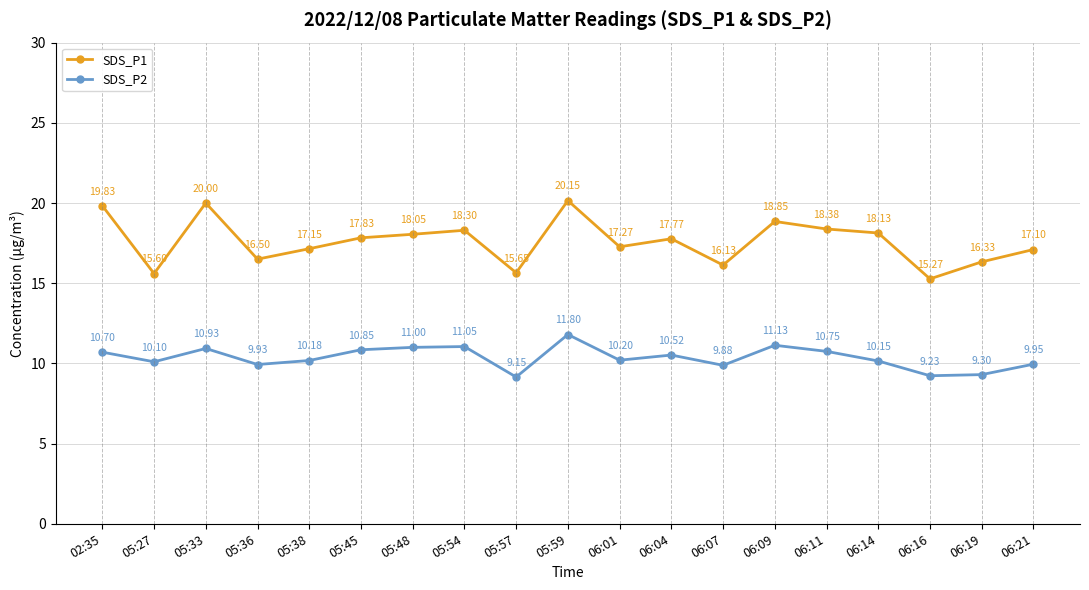

What are all the series names shown in the legend?

SDS_P1, SDS_P2